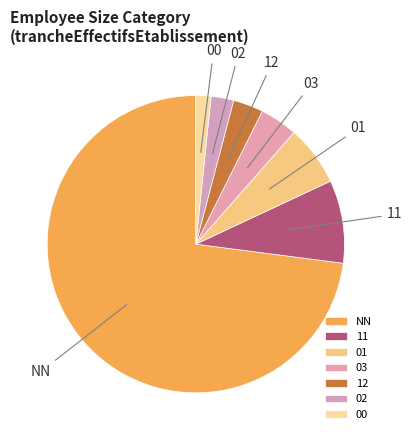

Is it true that NN is 82% of the pie?

False